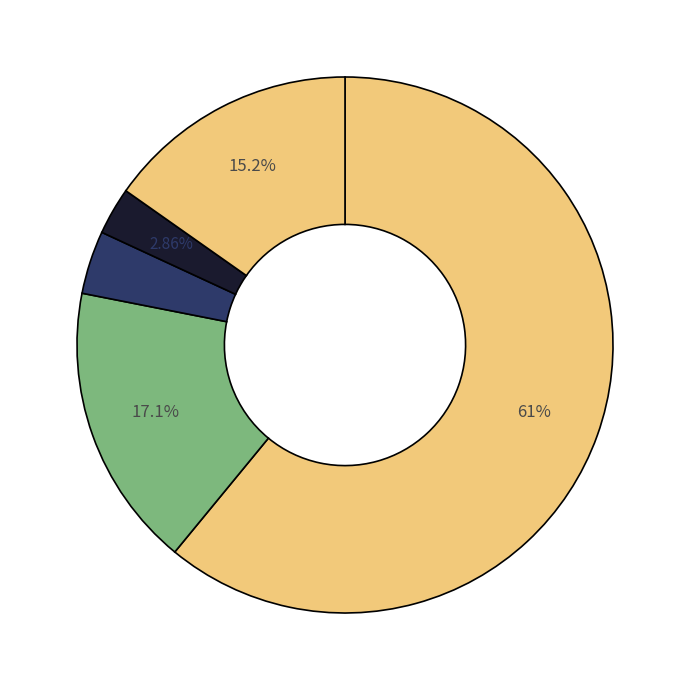

Count the number of slices in the pie.

5